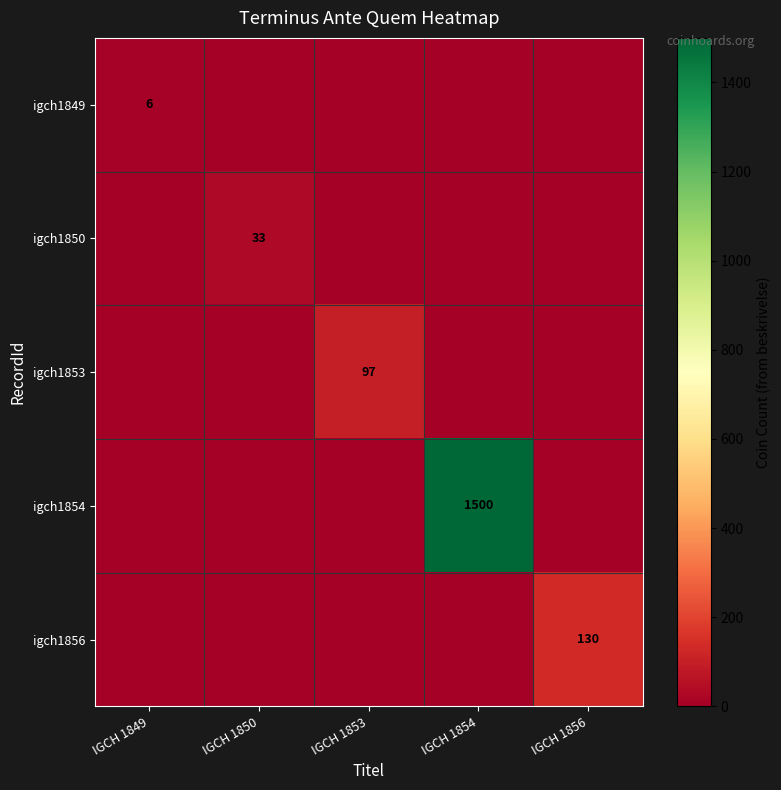

The igch1854 series shows 1500 at IGCH 1854. True or false?

True